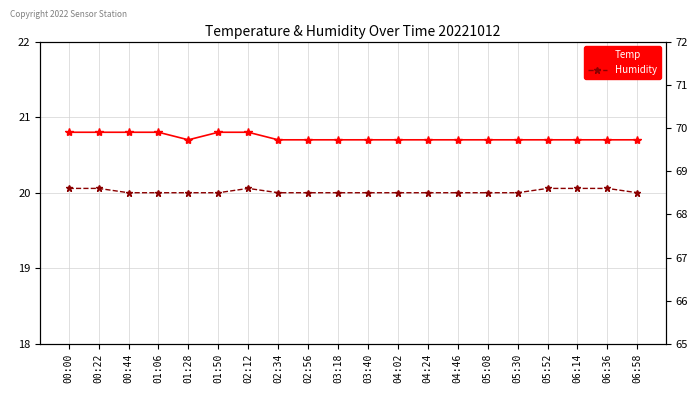

What position from the left is 02:34?

8